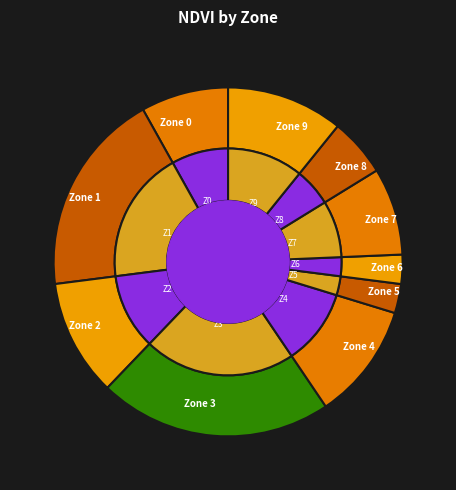

Does Zone 8 account for over 50% of the chart?

No